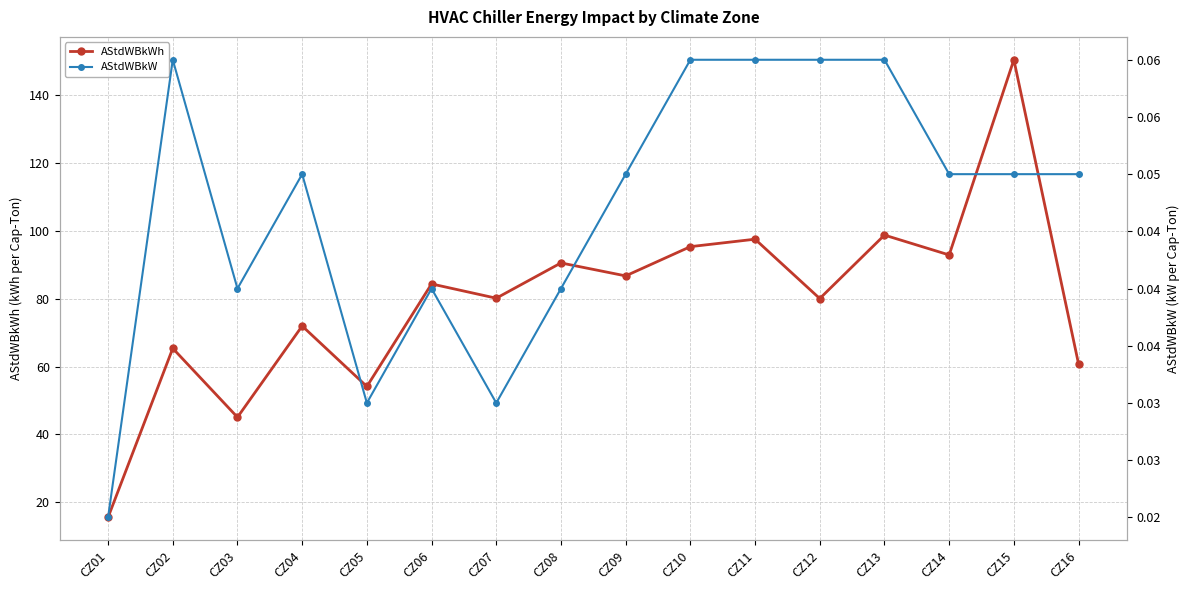

Reading right to left, extract all data points from this chart.

AStdWBkWh: CZ16=60.8	CZ15=150.5	CZ14=92.9	CZ13=98.8	CZ12=80.1	CZ11=97.6	CZ10=95.4	CZ09=86.8	CZ08=90.6	CZ07=80.2	CZ06=84.4	CZ05=54.1	CZ04=72.0	CZ03=45.1	CZ02=65.4	CZ01=15.6
AStdWBkW: CZ16=0.1	CZ15=0.1	CZ14=0.1	CZ13=0.1	CZ12=0.1	CZ11=0.1	CZ10=0.1	CZ09=0.1	CZ08=0.0	CZ07=0.0	CZ06=0.0	CZ05=0.0	CZ04=0.1	CZ03=0.0	CZ02=0.1	CZ01=0.0